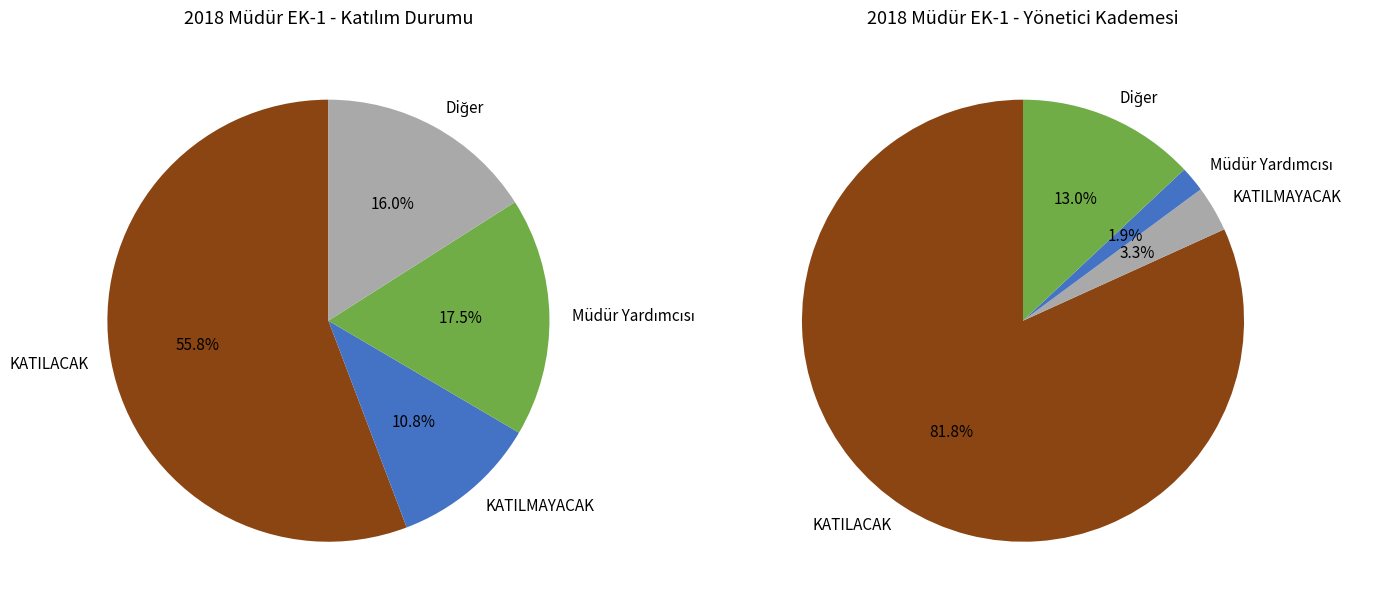

Does Müdür account for over 50% of the chart?

No